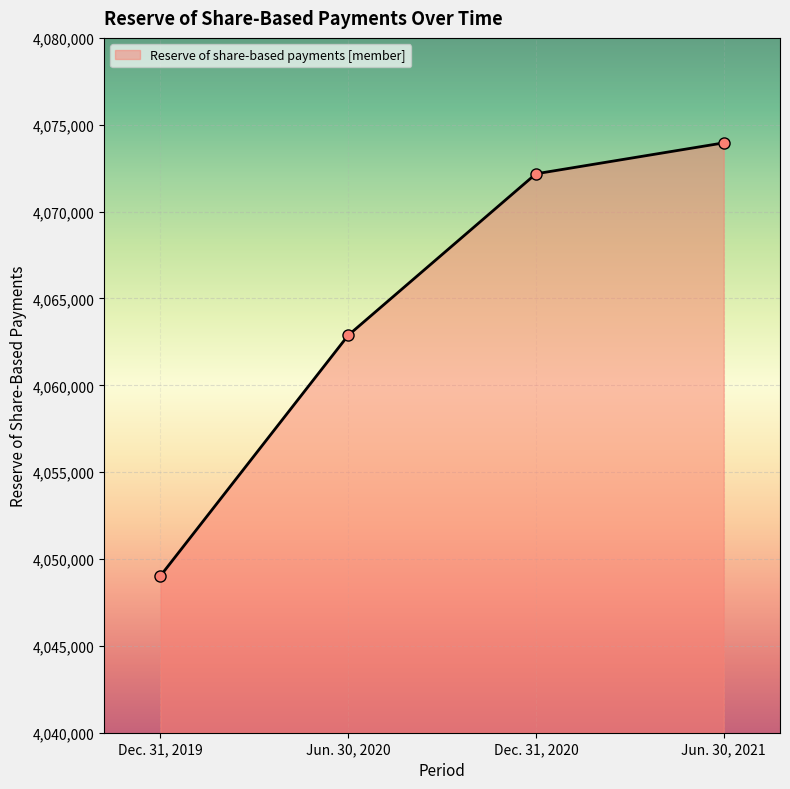

What is the greatest value displayed?

4073956